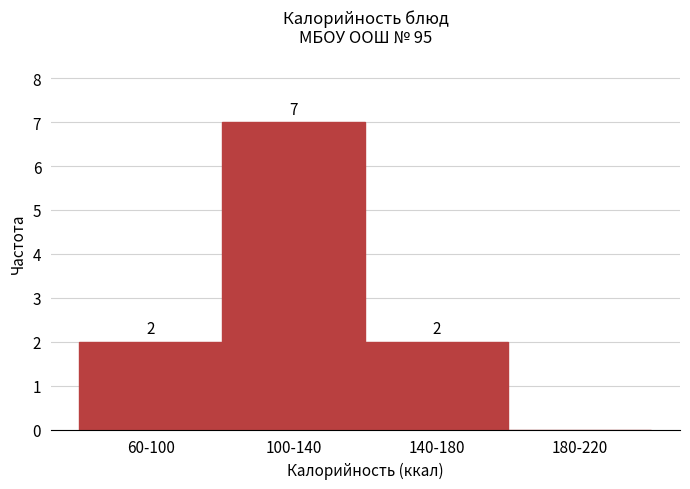

Reading left to right, list all the values displayed in this chart.

60-100=2	100-140=7	140-180=2	180-220=0